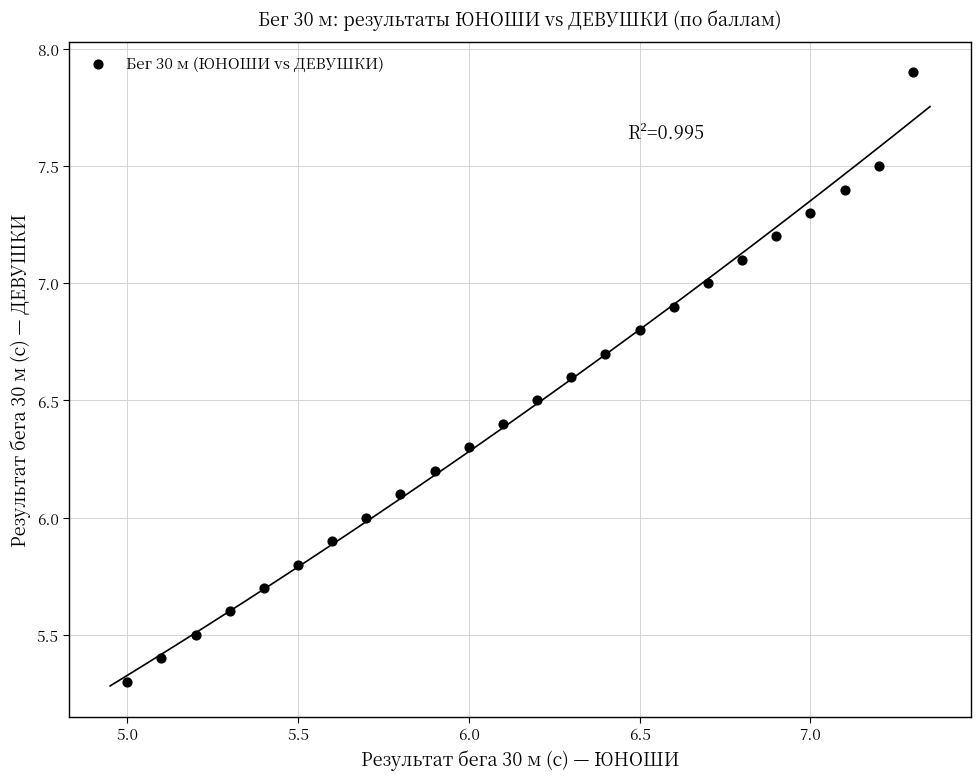

What is the range of X values (max minus min)?

2.3